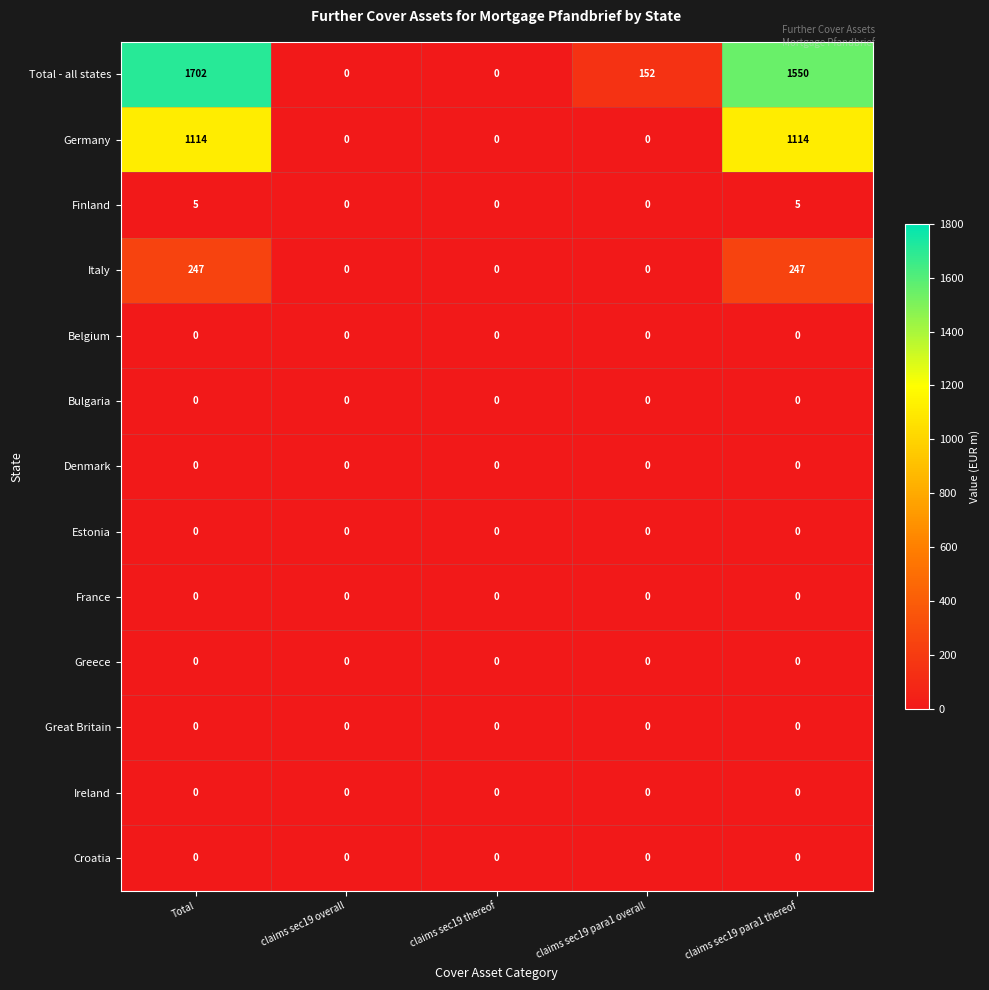

True or false: Estonia has a value of 0 at claims sec19 thereof.

True